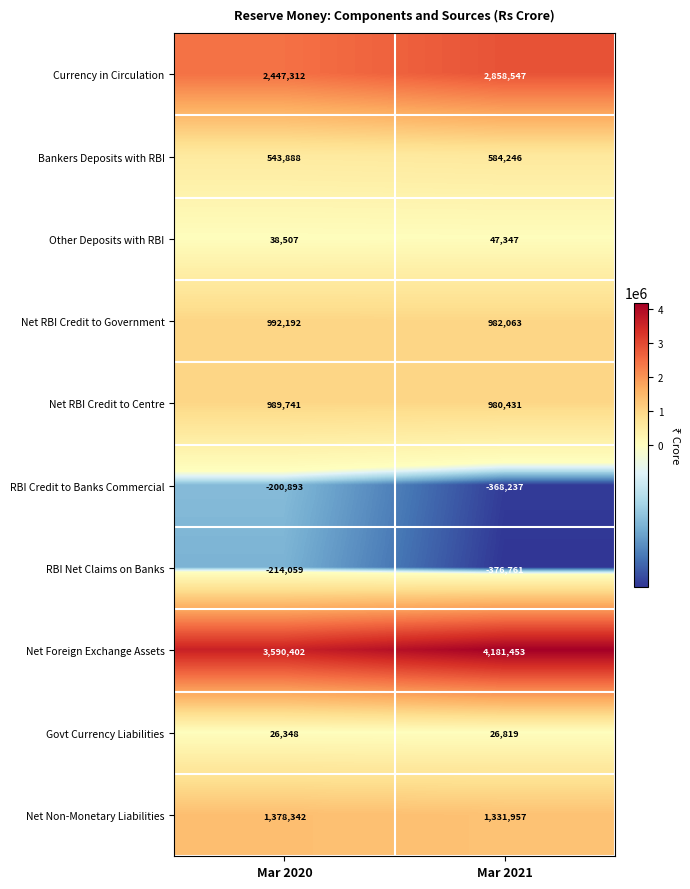

What is the difference between the Currency in Circulation values at Mar 2020 and Mar 2021?

411235